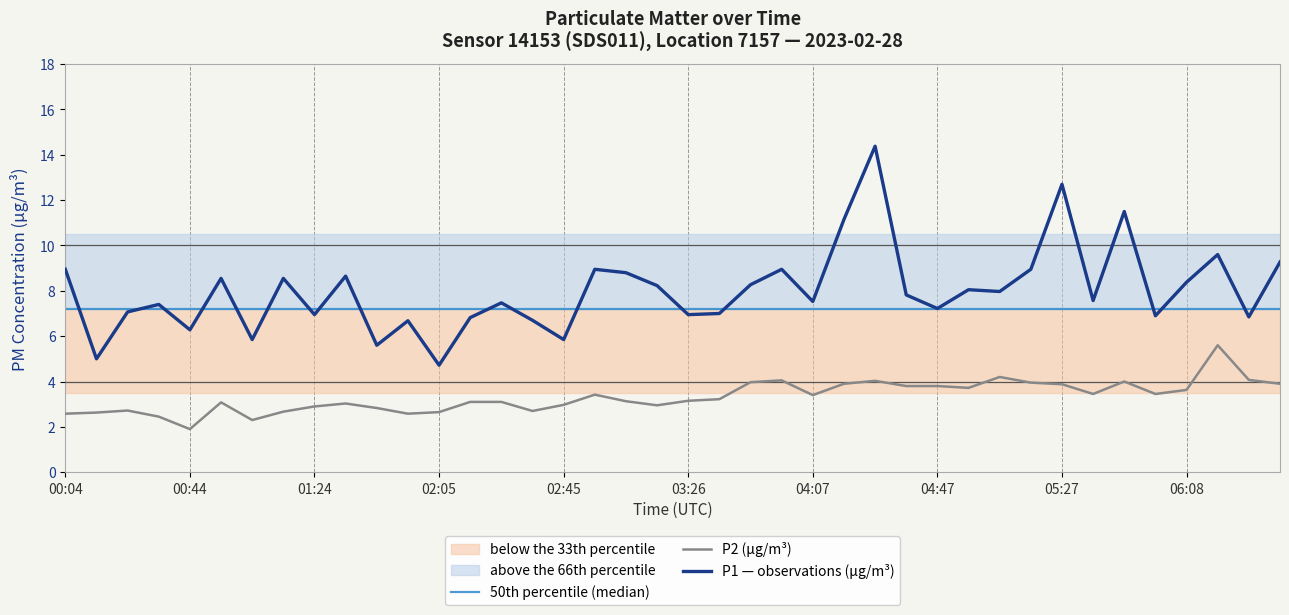

At how many categories does at least one series exceed 7?

40